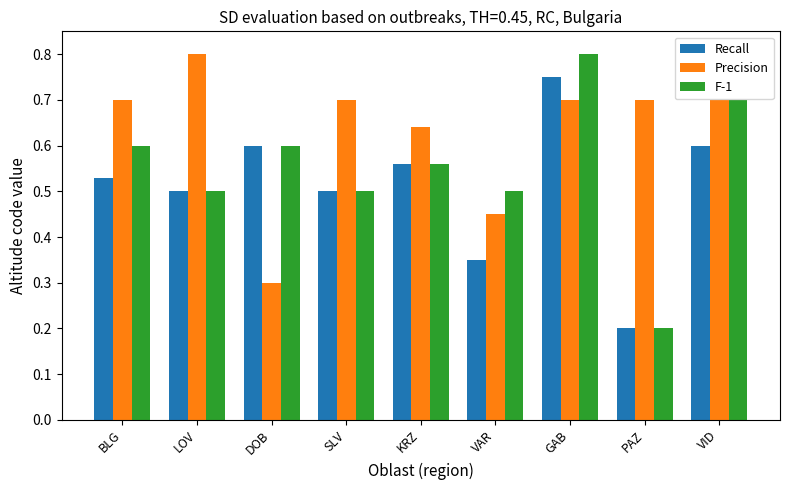

Which category has the lowest value in the Precision series?

DOB